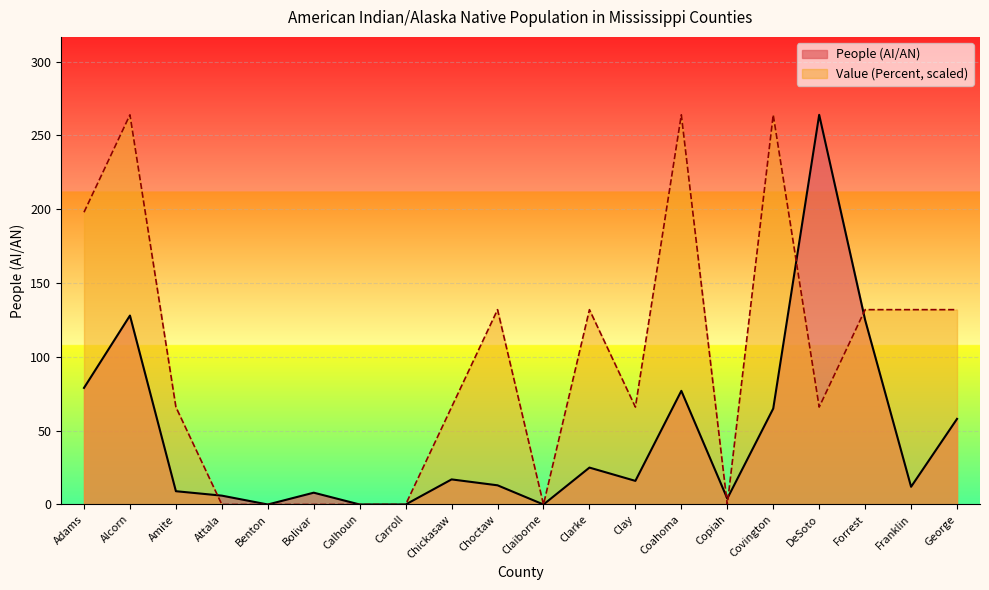

Reading right to left, list all the values displayed in this chart.

People (AI/AN): George=58	Franklin=12	Forrest=125	DeSoto=264	Covington=65	Copiah=4	Coahoma=77	Clay=16	Clarke=25	Claiborne=0	Choctaw=13	Chickasaw=17	Carroll=0	Calhoun=0	Bolivar=8	Benton=0	Attala=6	Amite=9	Alcorn=128	Adams=79
Value (Percent): George=132	Franklin=132	Forrest=132	DeSoto=66	Covington=264	Copiah=0	Coahoma=264	Clay=66	Clarke=132	Claiborne=0	Choctaw=132	Chickasaw=66	Carroll=0	Calhoun=0	Bolivar=0	Benton=0	Attala=0	Amite=66	Alcorn=264	Adams=198